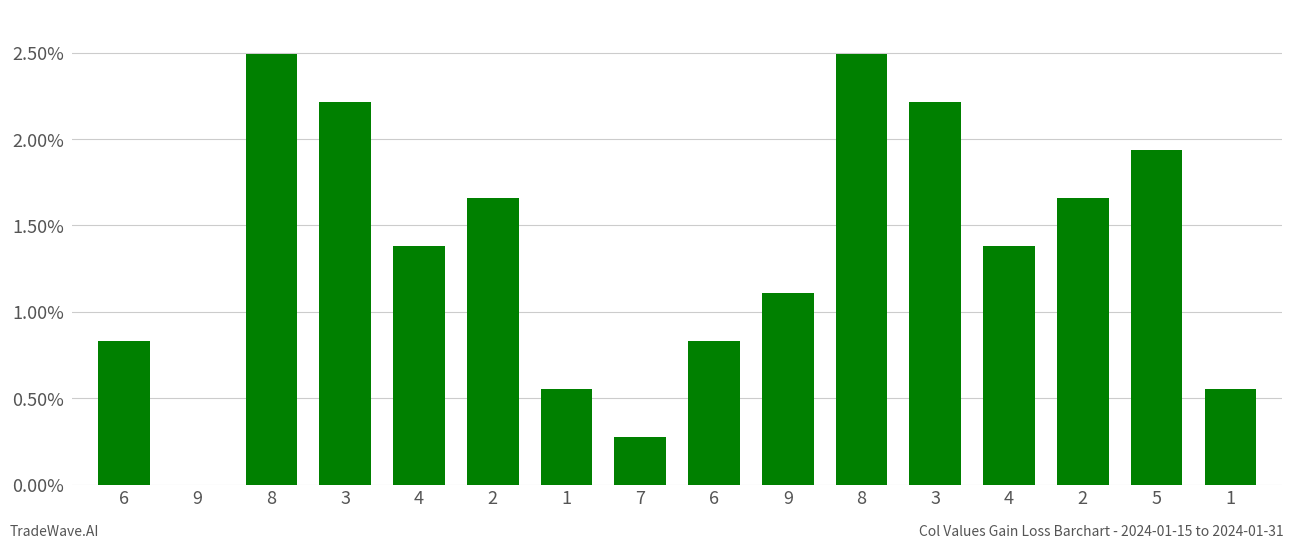

How many values are above zero?

15